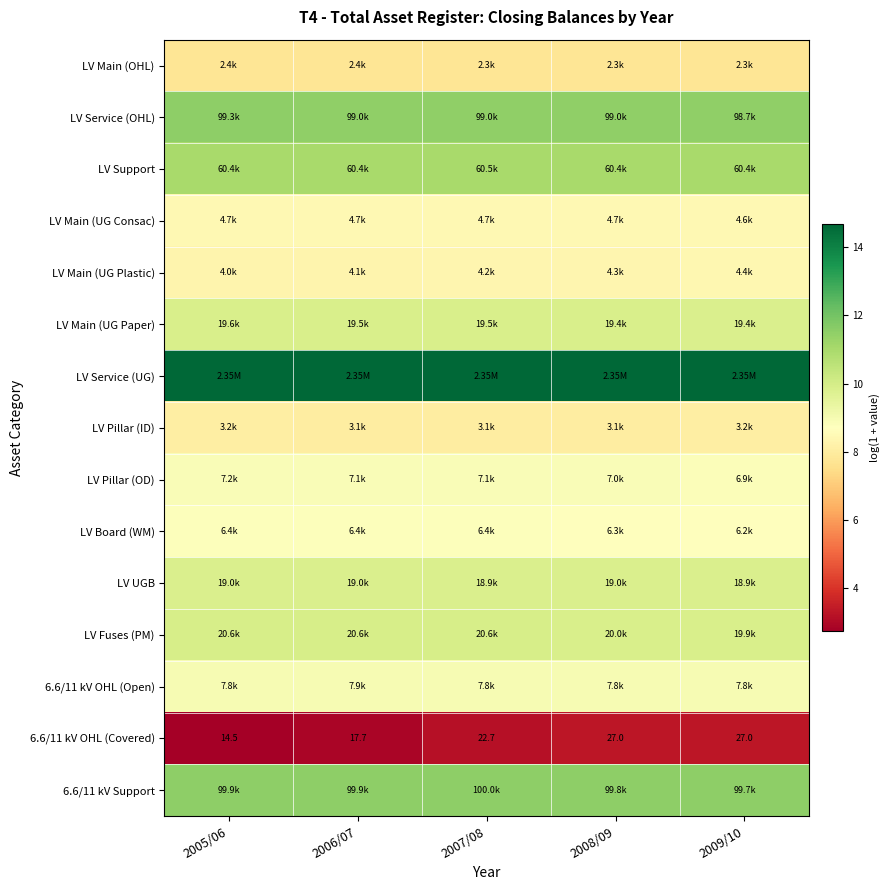

What is the spread (max minus min) of values at 2009/10?

11.3